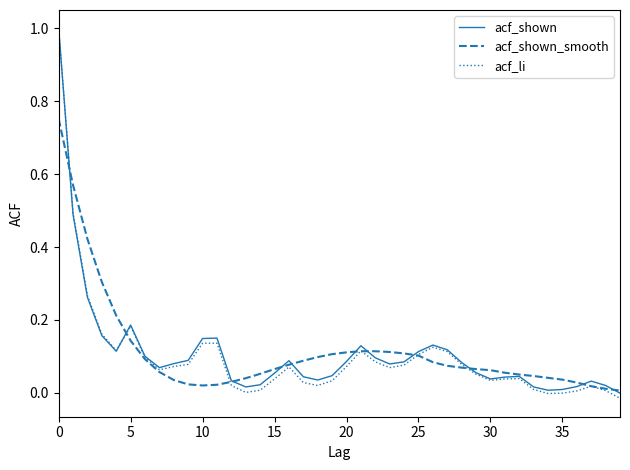

Which series has the largest range (max minus min)?

acf_li